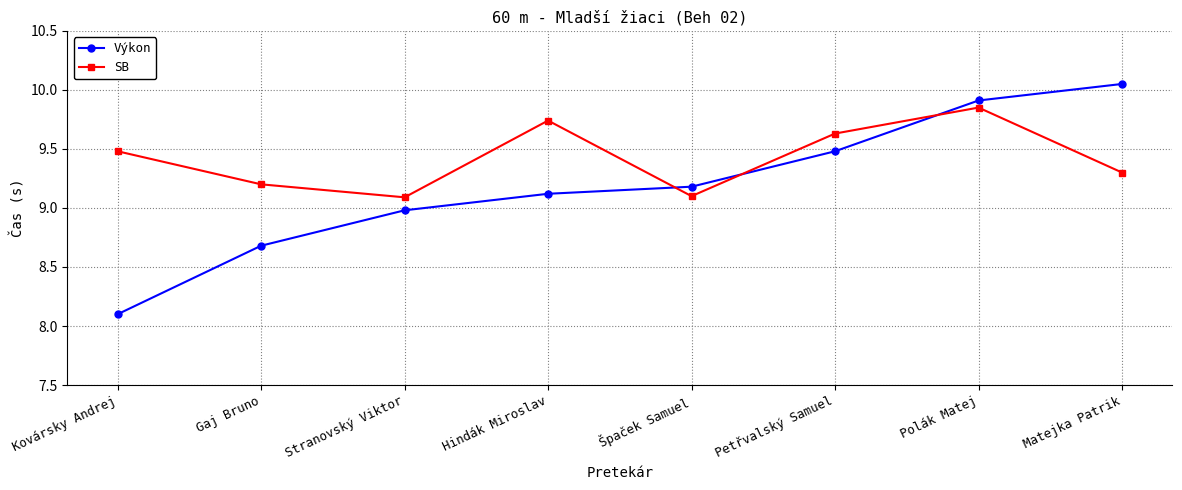

The SB series shows 5.4 at Gaj Bruno. True or false?

False